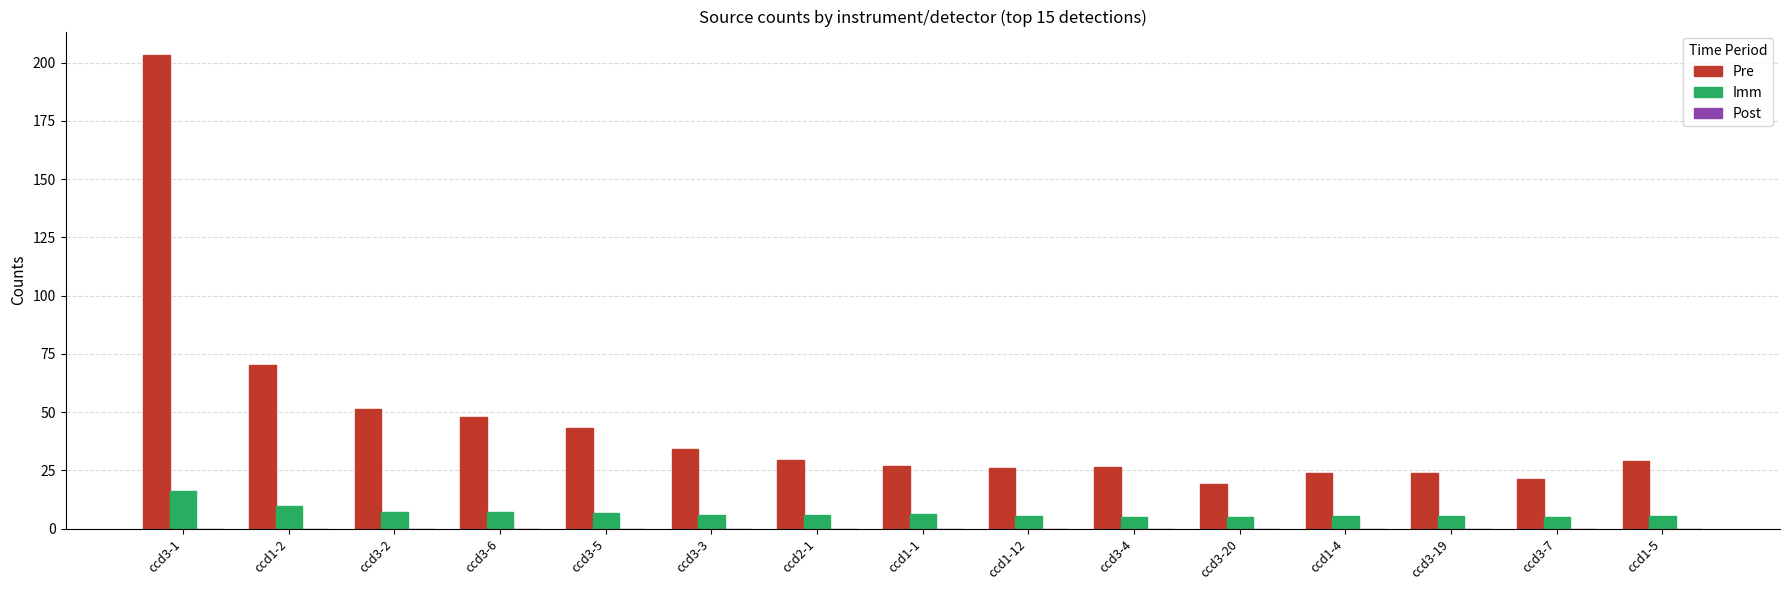

True or false: Imm has a value of 5.4 at ccd1-12.

True